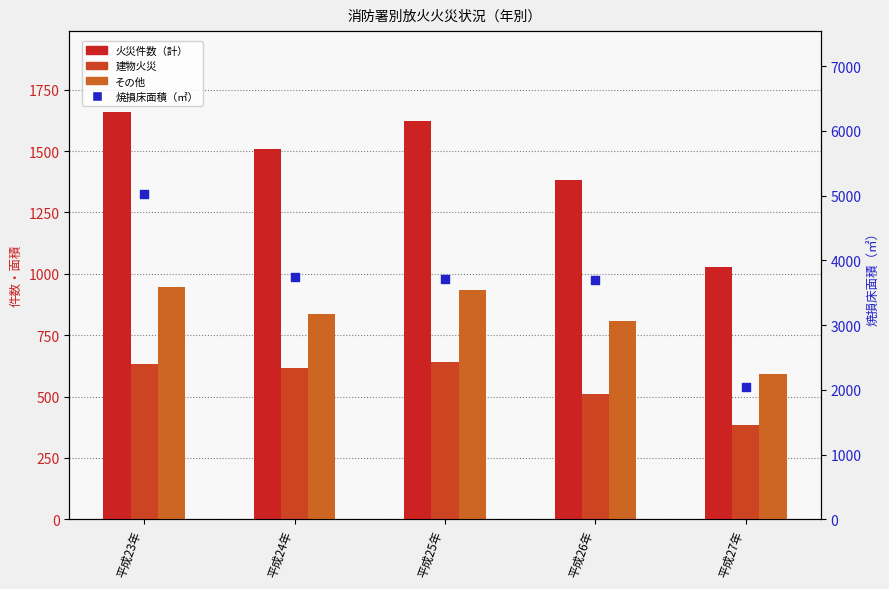

At how many categories does at least one series exceed 4222?

1